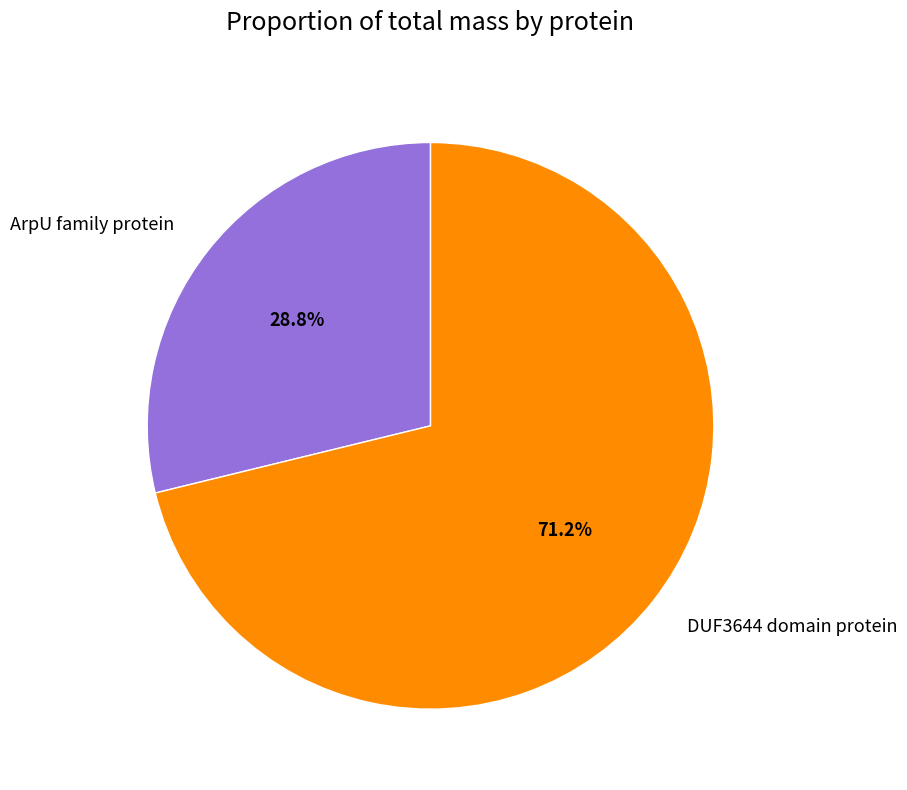

Which slice is the largest?

DUF3644 domain protein